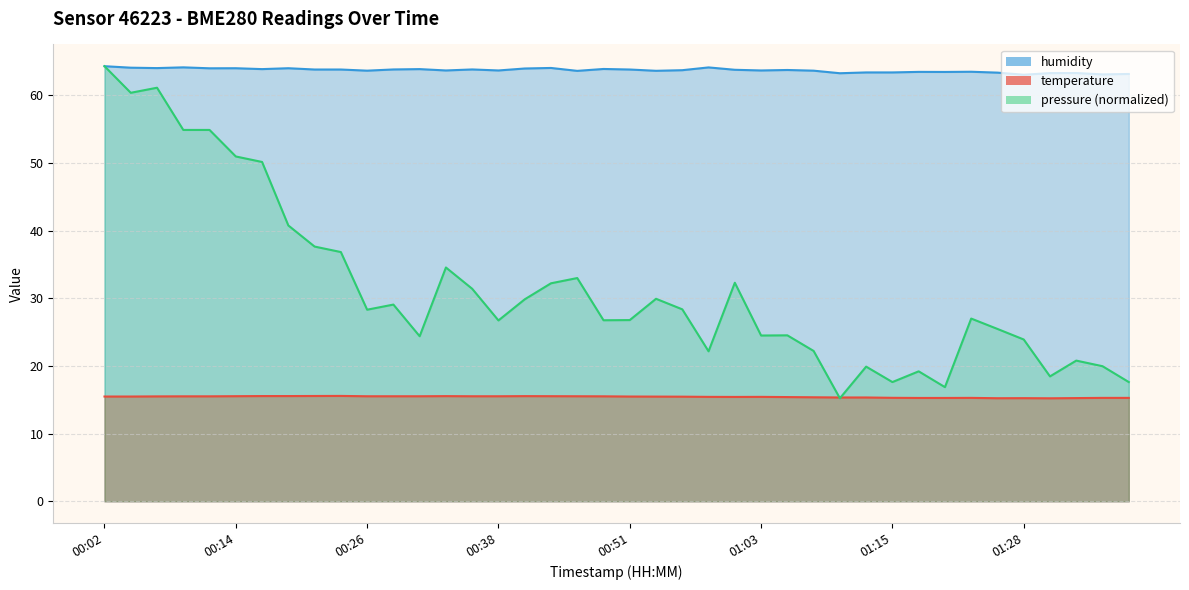

The temperature series shows 23.9 at 00:58. True or false?

False